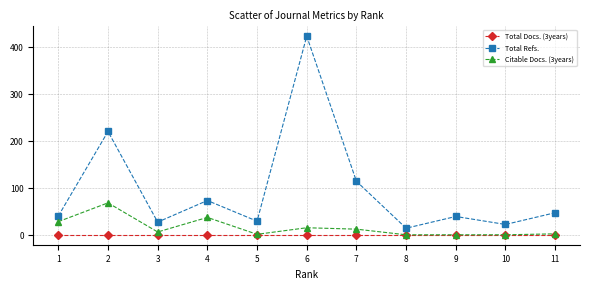

The Citable Docs. (3years) series shows -44 at 10. True or false?

False